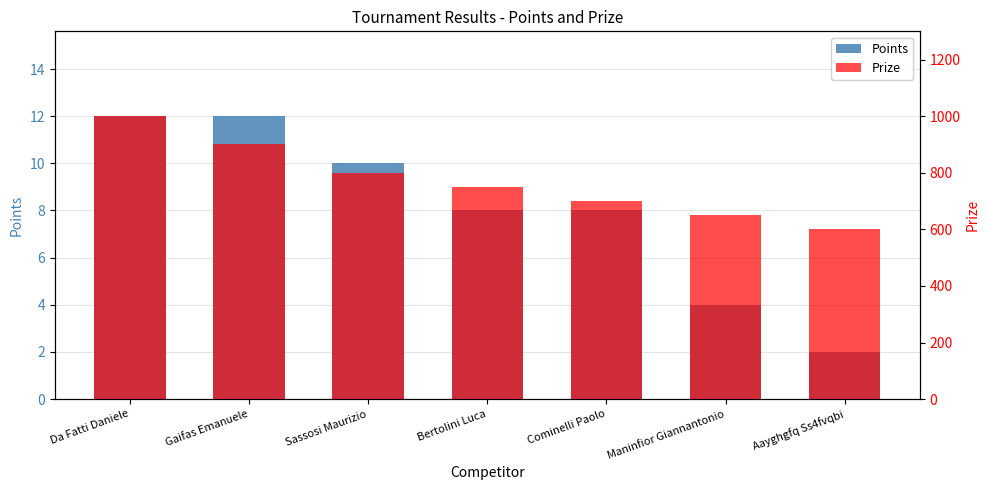

What is the label of the 7th bar from the right?

Da Fatti Daniele